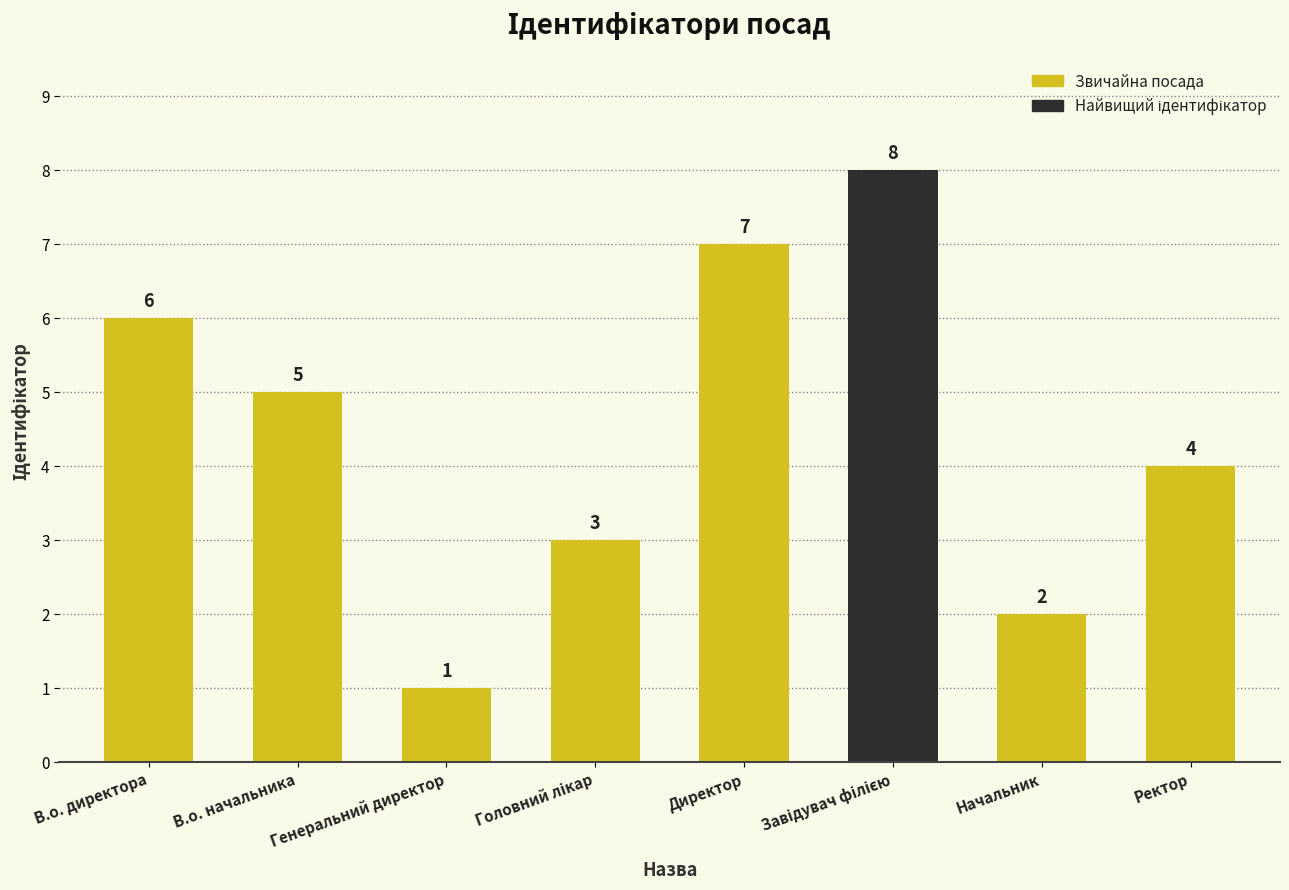

Which has a higher value, Ректор or В.о. начальника?

В.о. начальника